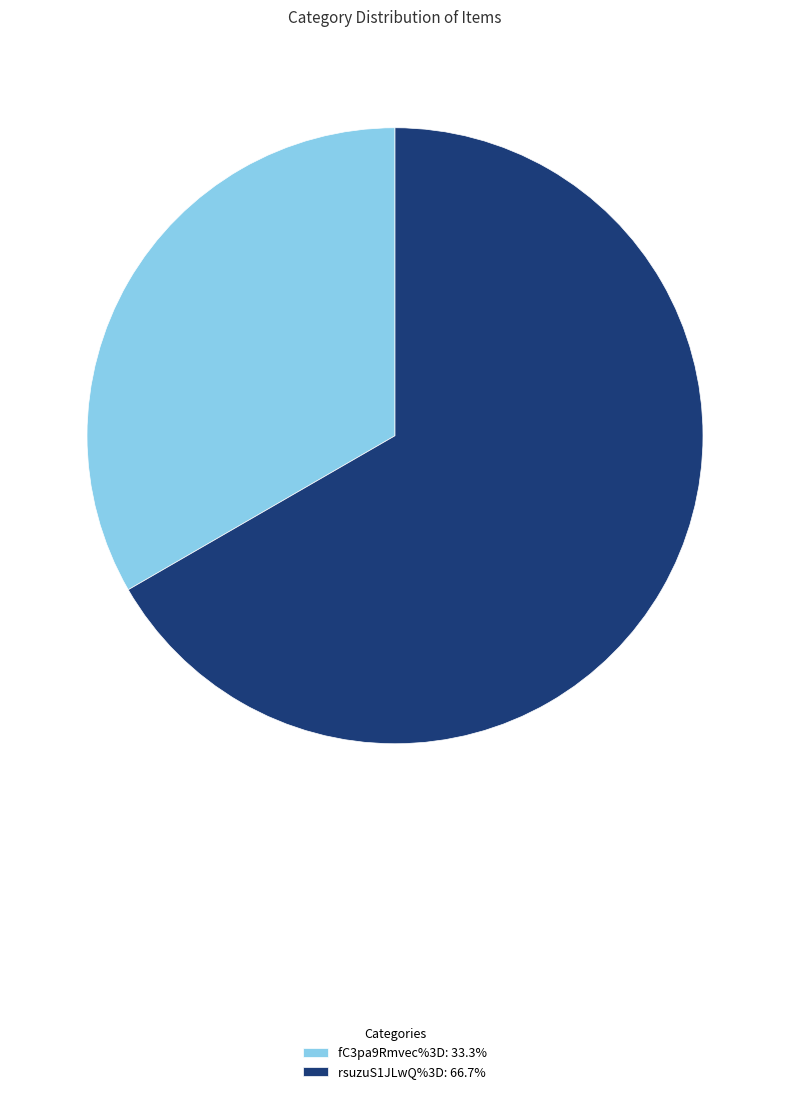

Does rsuzuS1JLwQ%3D: 66.7% represent more than half of the total?

Yes